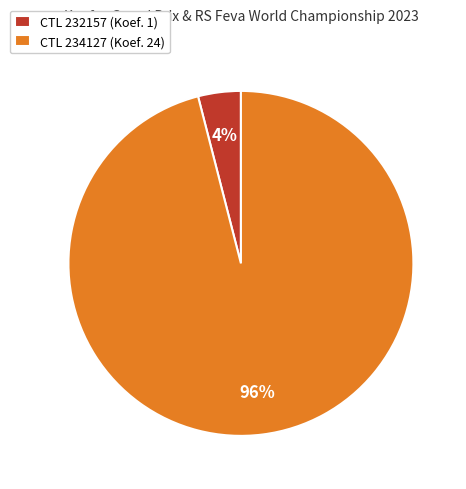

Is it true that CTL 234127 (Koef. 24) is 96% of the pie?

True